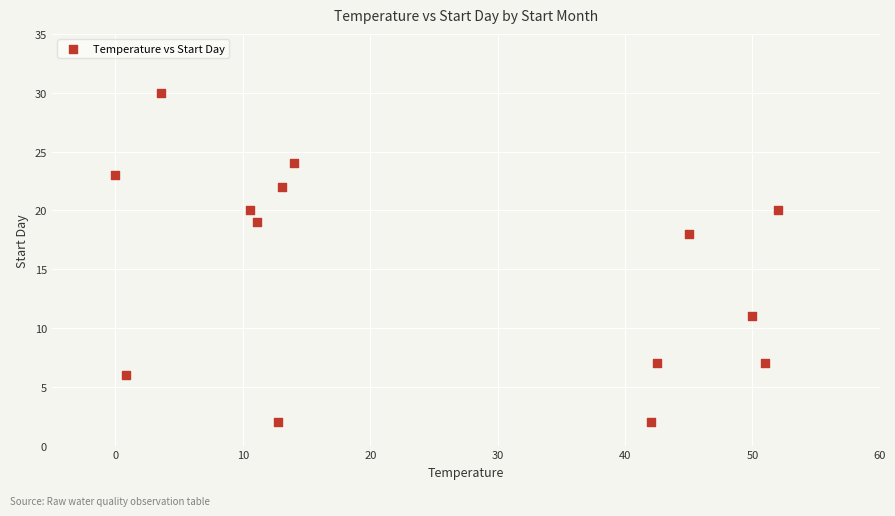

What Y value in the scatter plot is closest to 16?

18